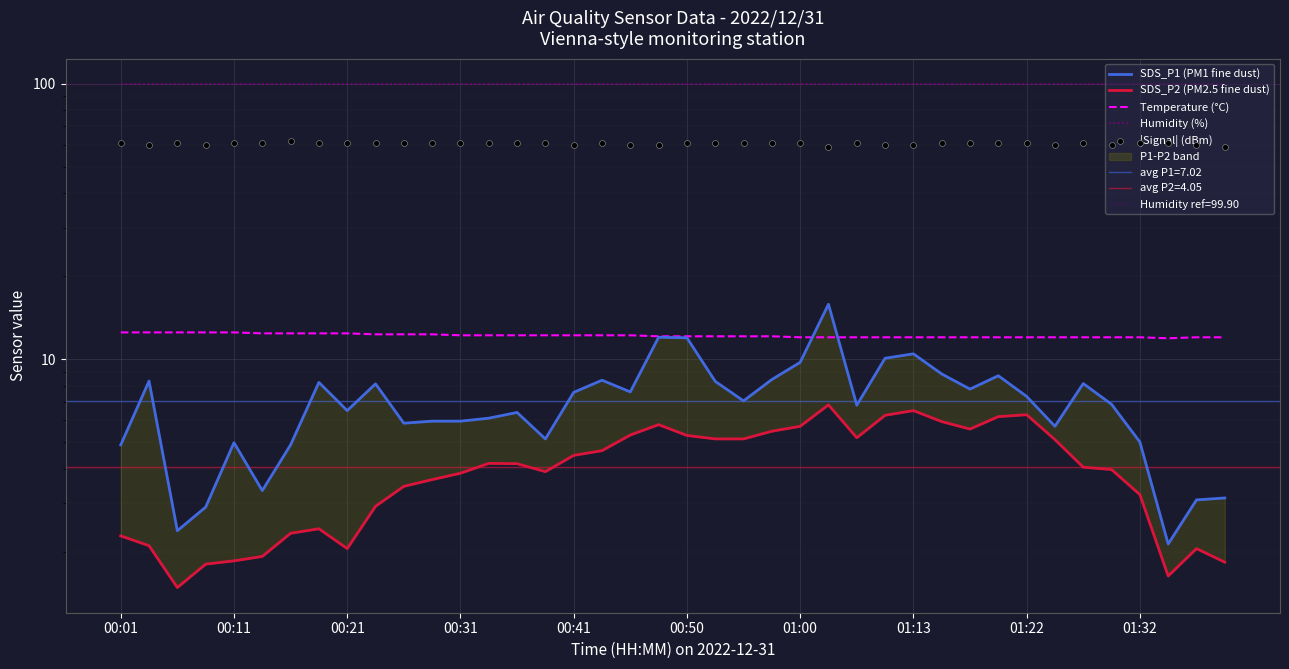

At which category is the sum across all series the highest?

25